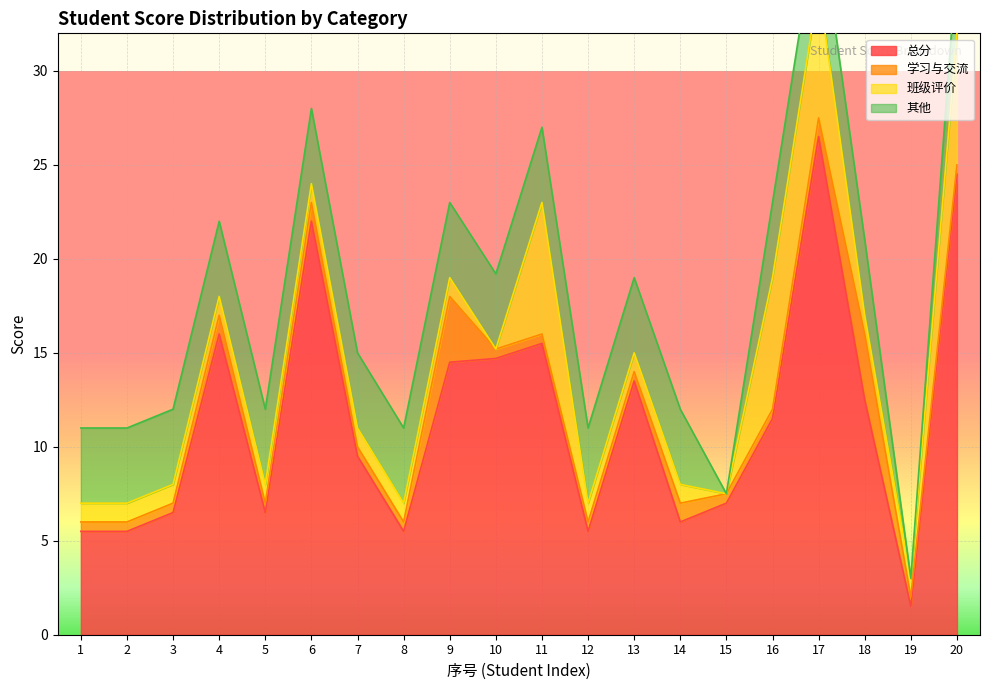

What is the value of the 学习与交流 point at the 7th from the left?

0.5